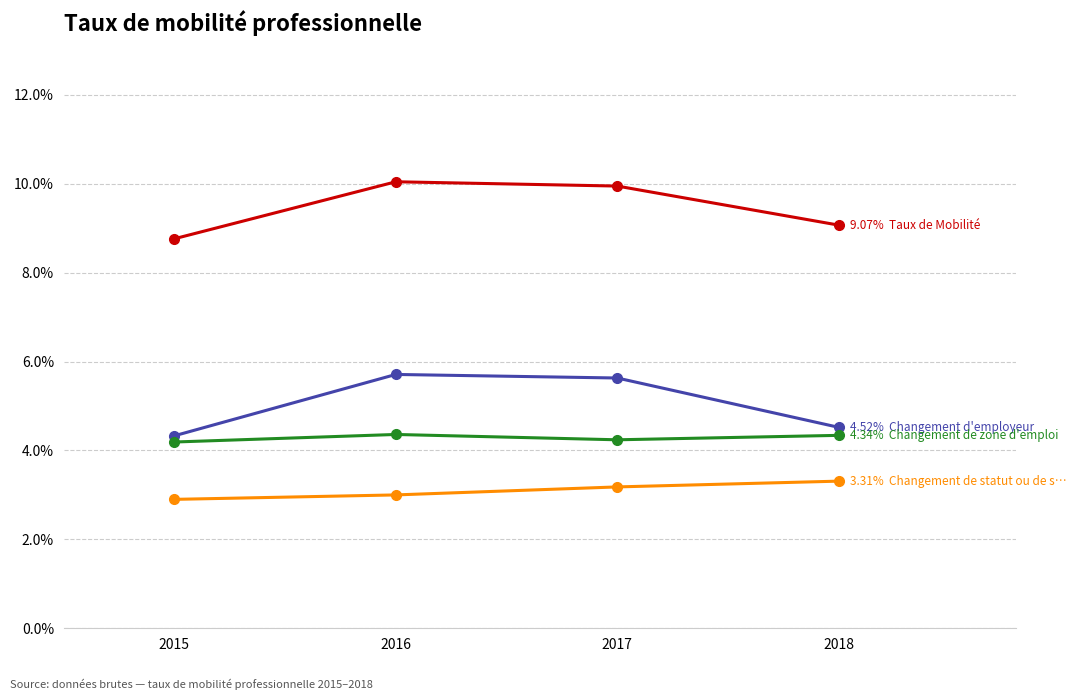

What is the total value across all series at 2017?

23.0